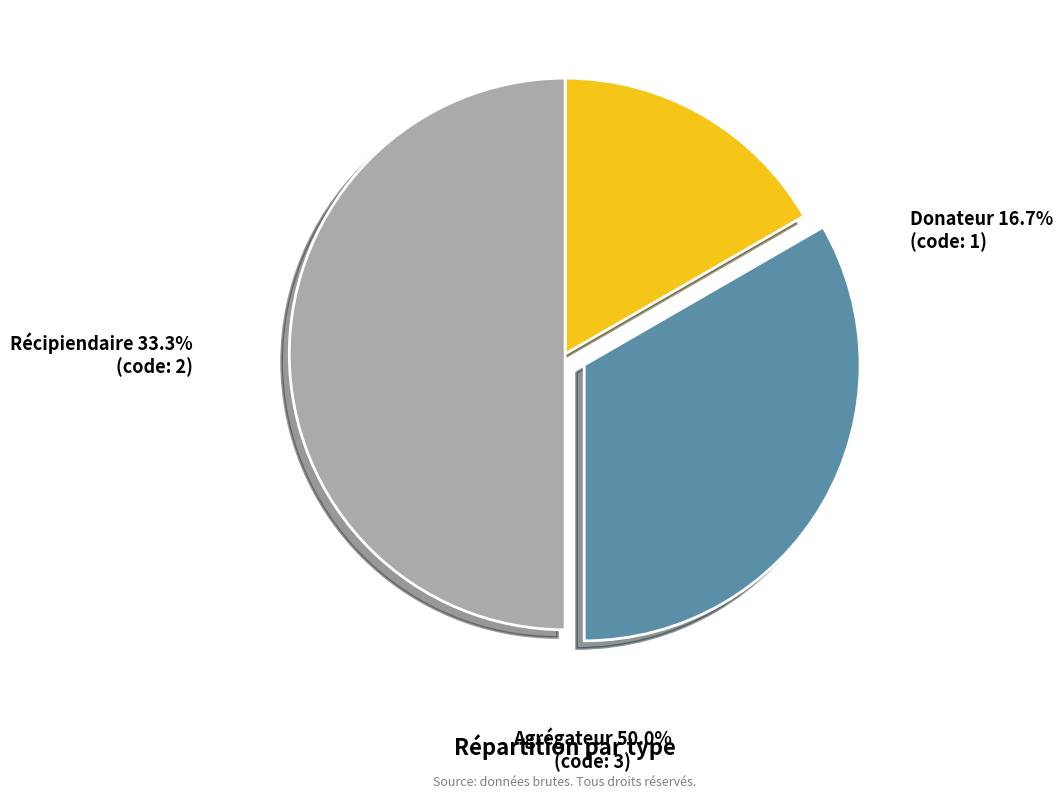

To the nearest percent, what is the difference between the Agrégateur and Donateur slice percentages?

33%